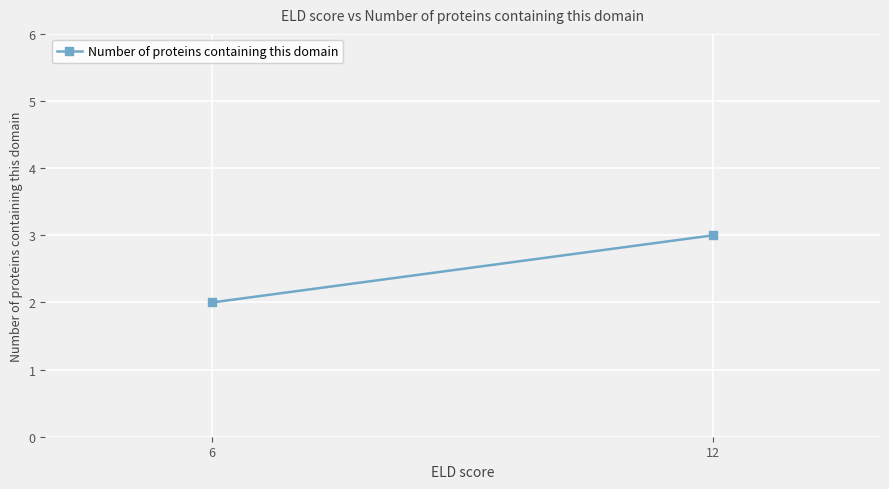

What is the sum of the values at 12 and 6?

5